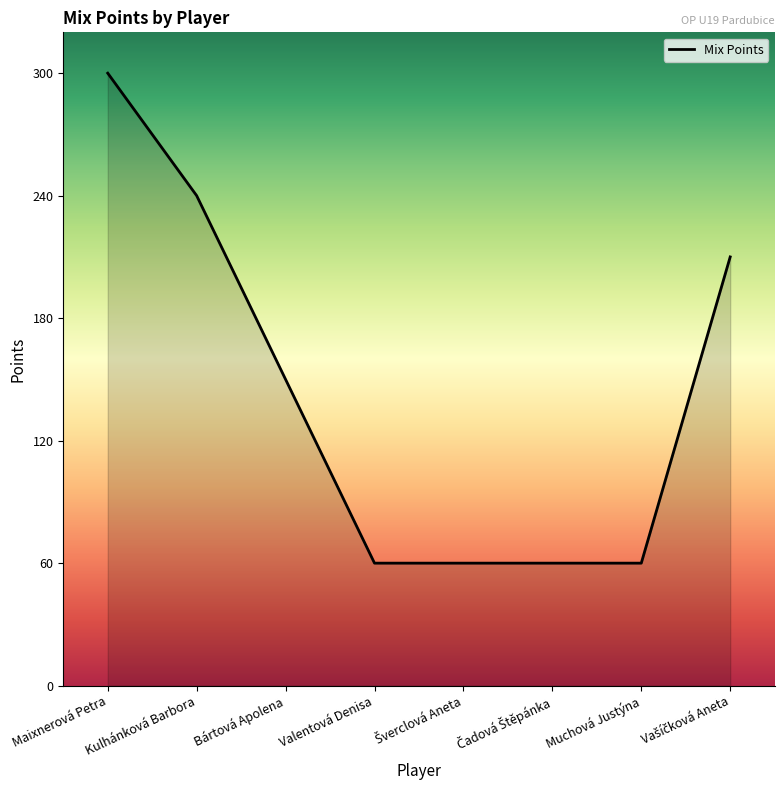

True or false: the data has more than 1 interior local peaks.

False